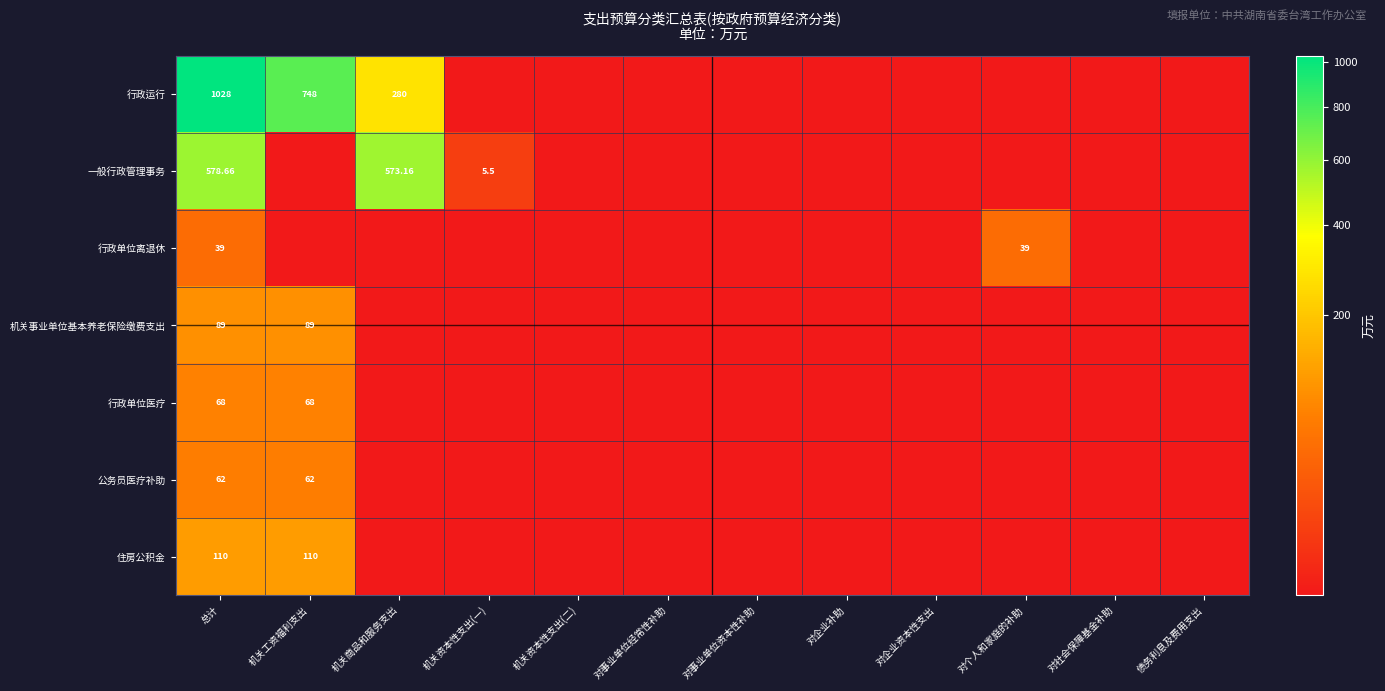

What is the total value across all series at 机关资本性支出(一)?

5.5